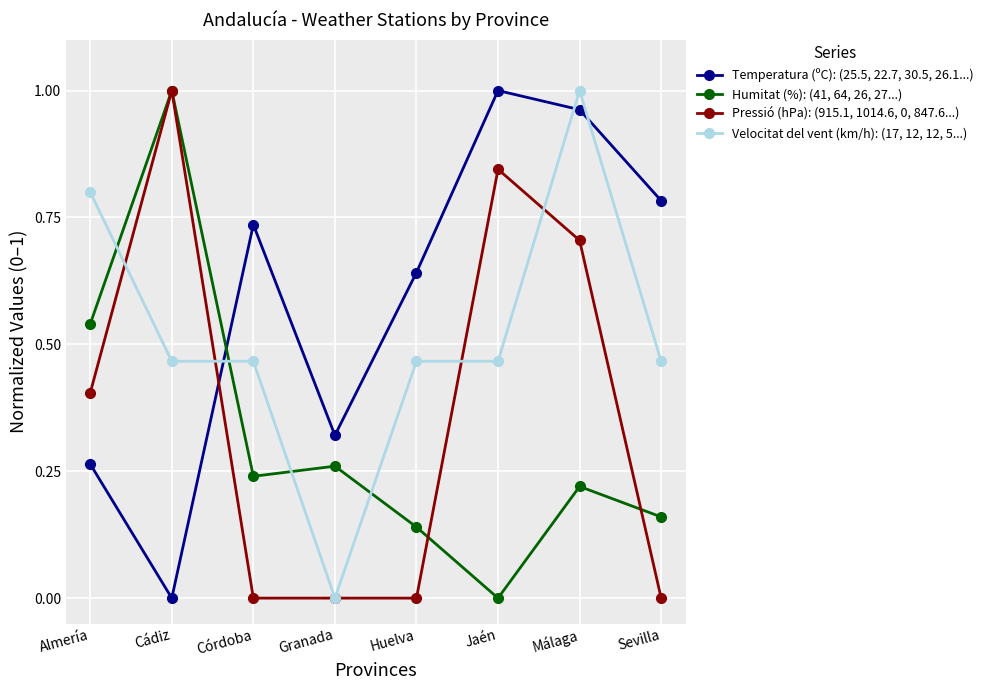

In Temperatura (ºC): (25.5, 22.7, 30.5, 26.1...), how many points are higher than both neighbors (excluding endpoints)?

2